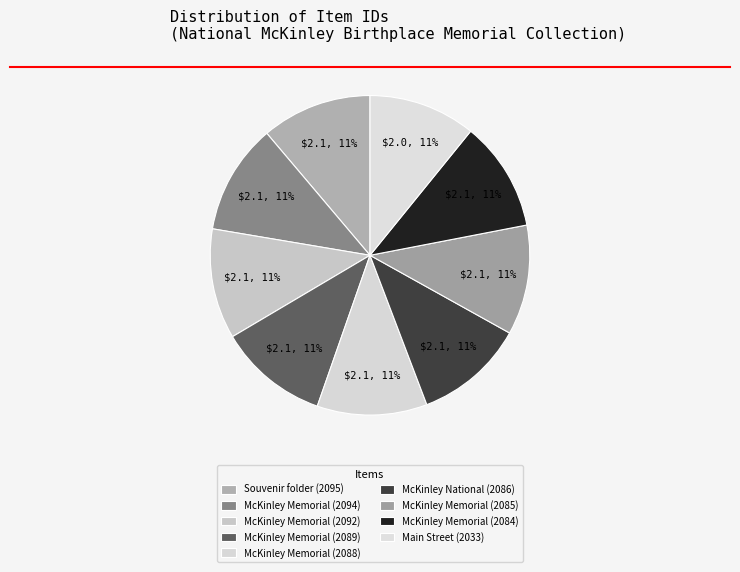

Between McKinley Memorial (2085) and McKinley Memorial (2084), which is larger?

McKinley Memorial (2085)